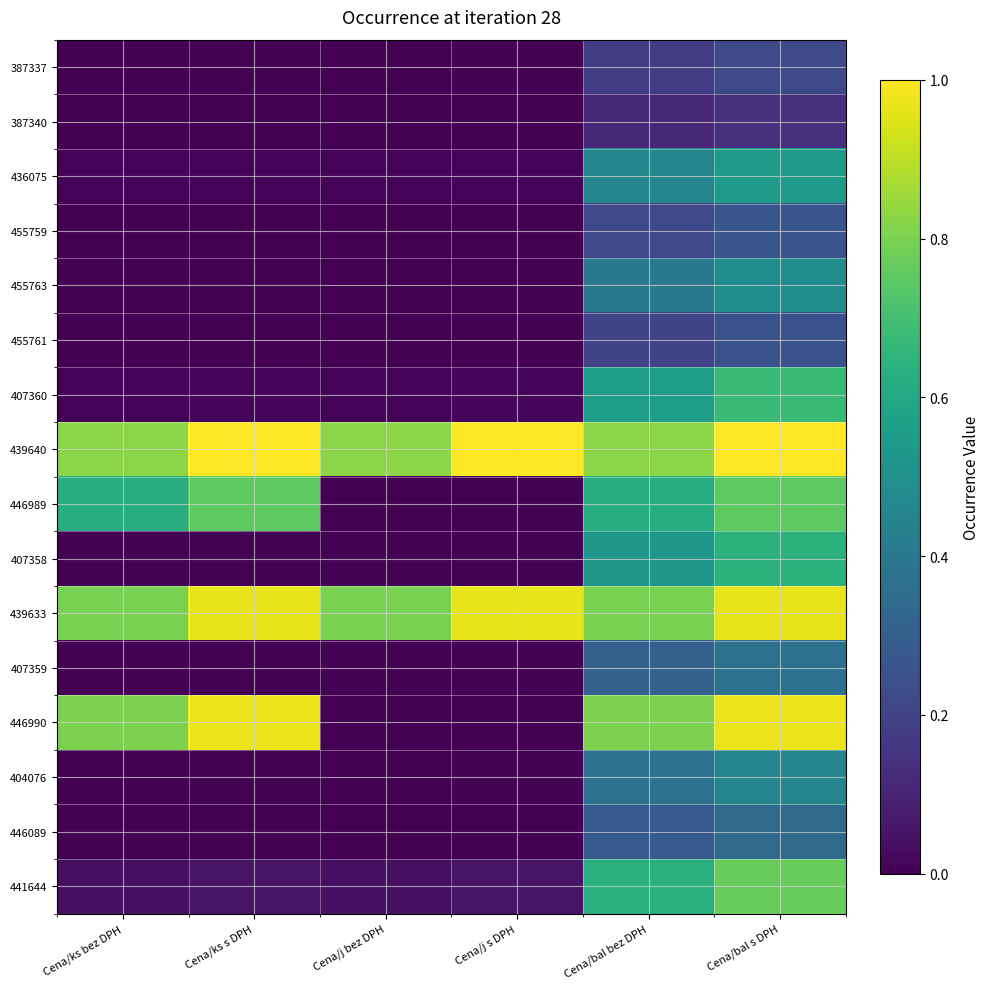

What is the total value across all series at Cena/j s DPH?

2.1